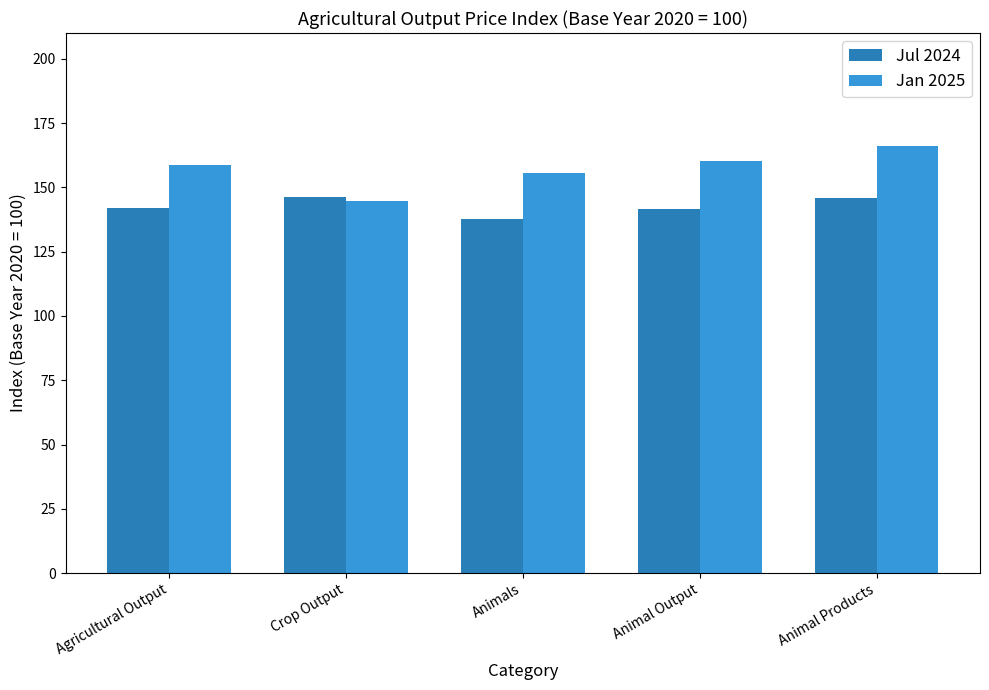

Rank the series by their maximum value, from lowest to highest.

Jul 2024, Jan 2025